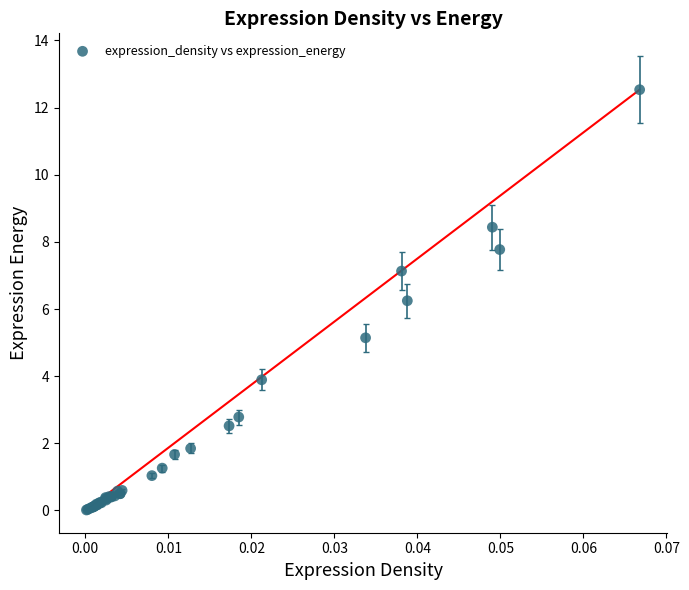

What Y value in the scatter plot is closest to 6?

6.2